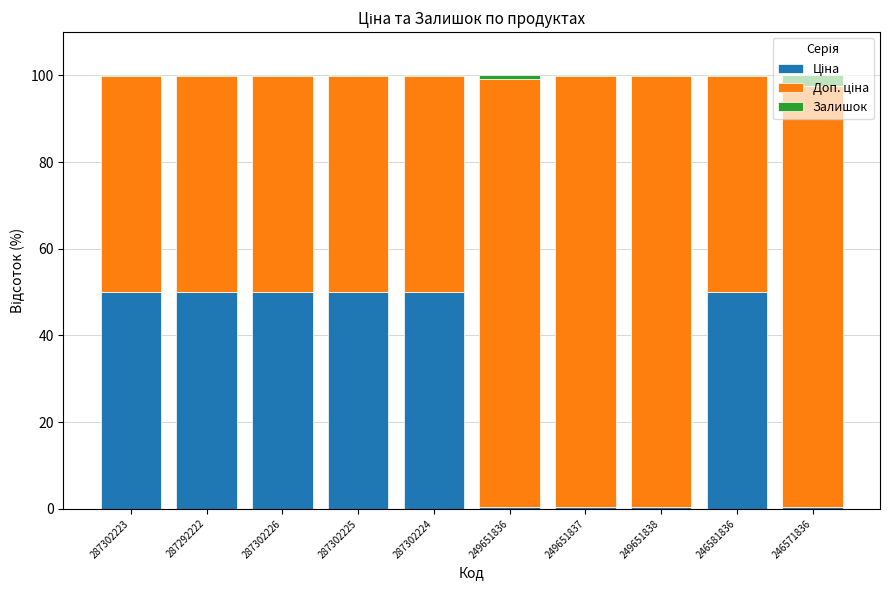

What is the total value across all series at 249651837?

100.0